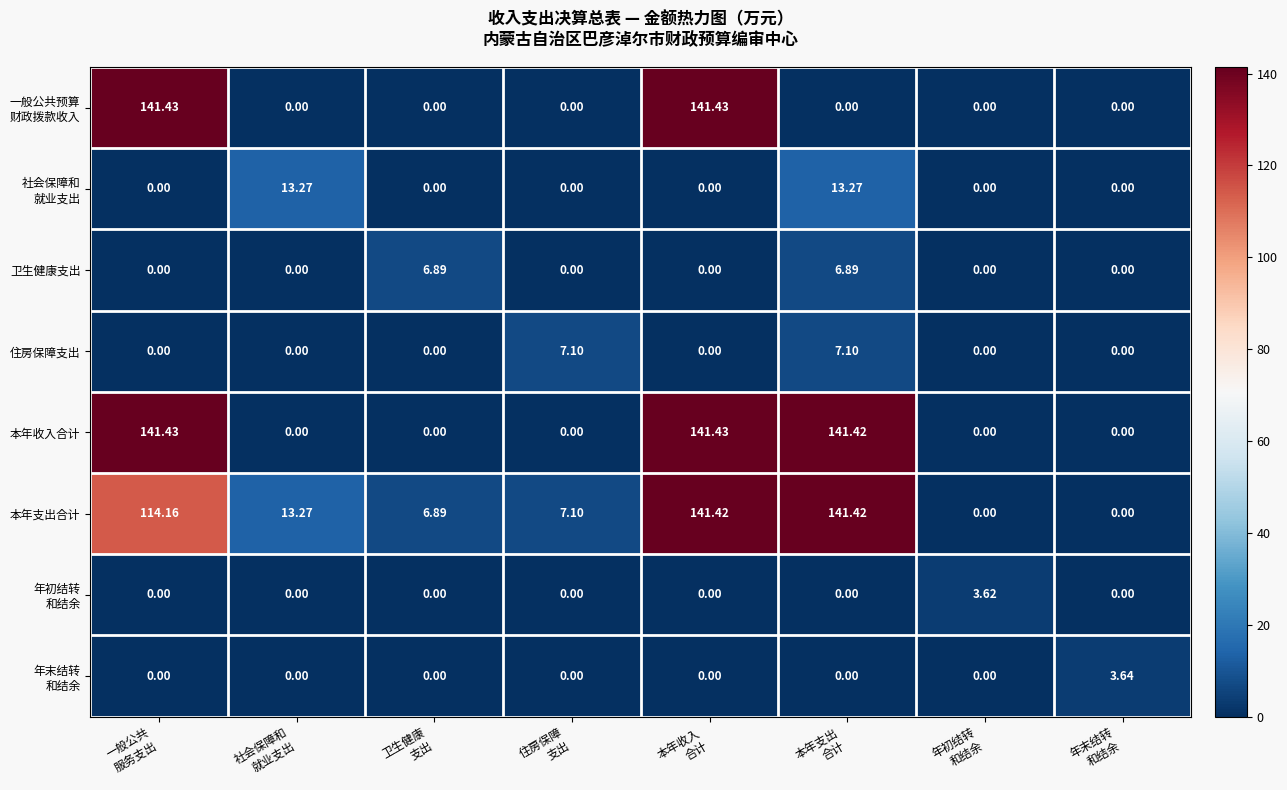

Which series has the largest total across all categories?

本年收入合计